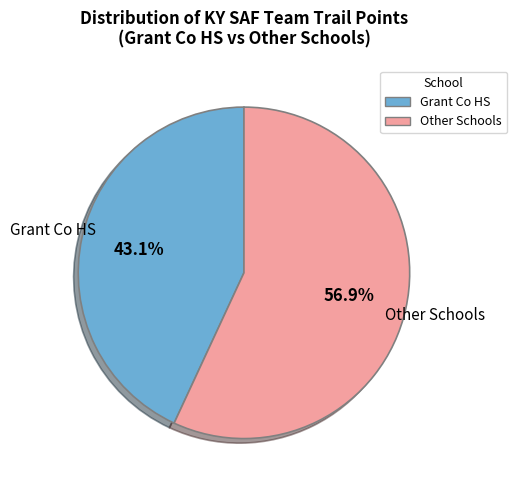

Does any single category account for the majority?

Yes